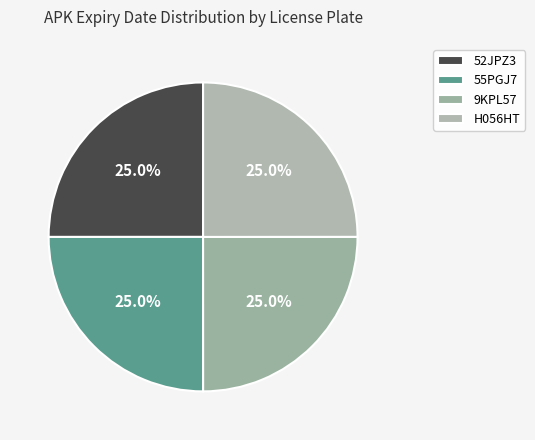

Does any single category account for the majority?

No